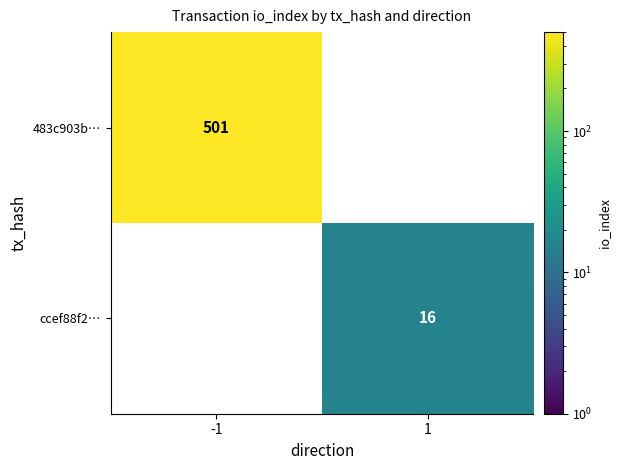

What is the difference between the maximum and minimum values in the ccef88f2… series?

16